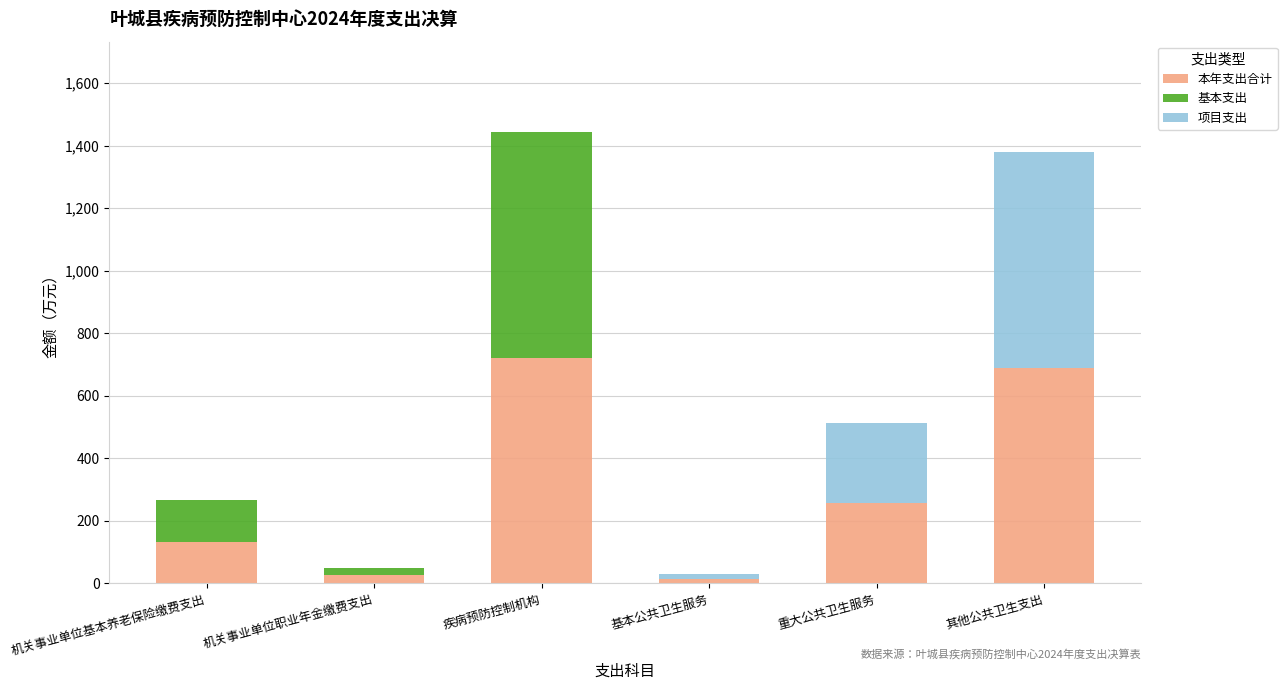

At which label is 本年支出合计 closest to 368?

重大公共卫生服务